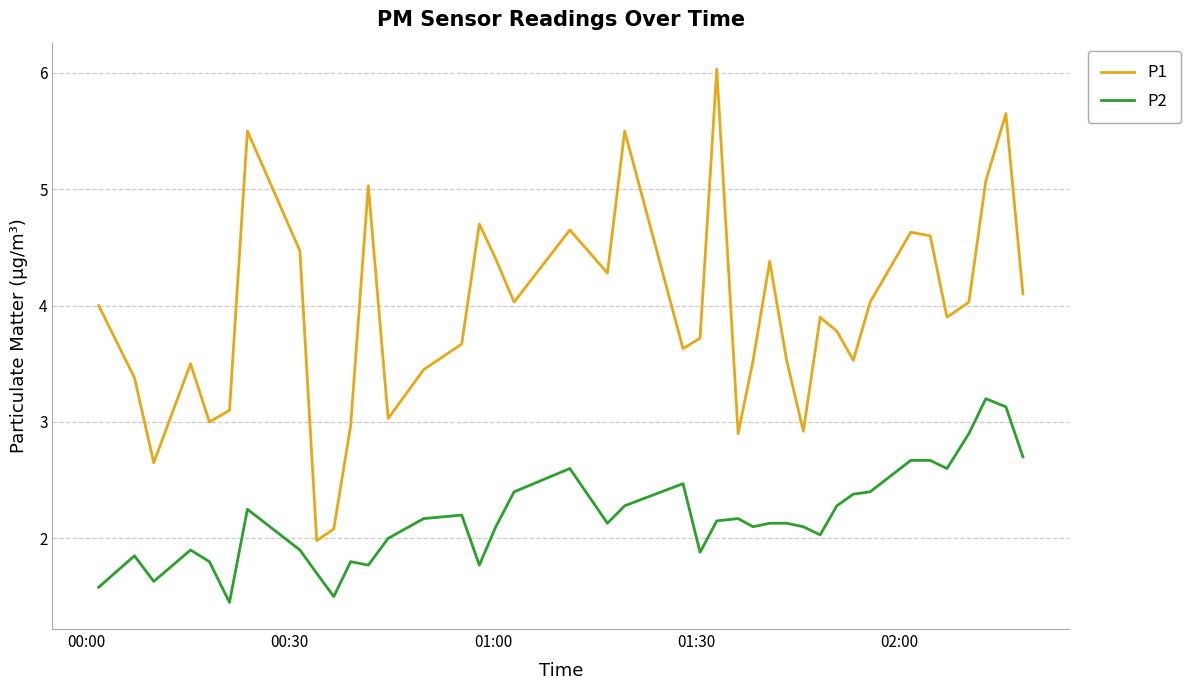

What is the greatest value displayed?

6.0